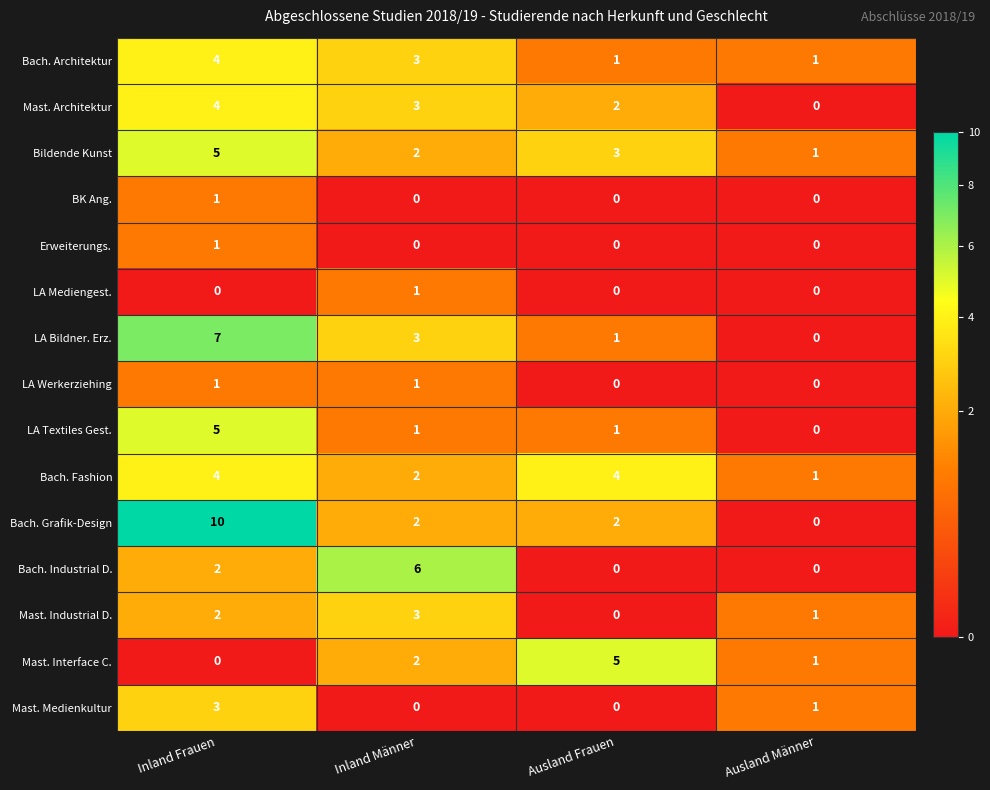

At which label does Bach. Industrial D. reach its peak?

Inland Männer